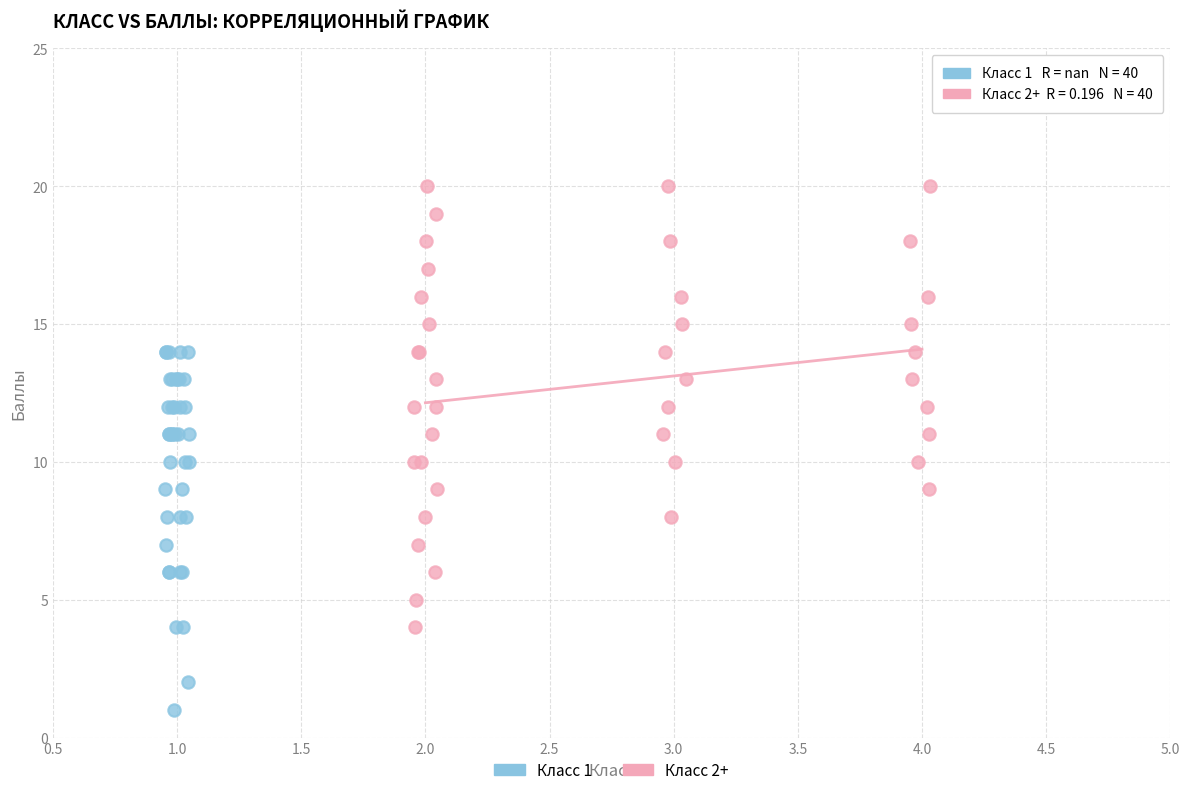

Which series reaches the maximum Y coordinate?

Класс 2+